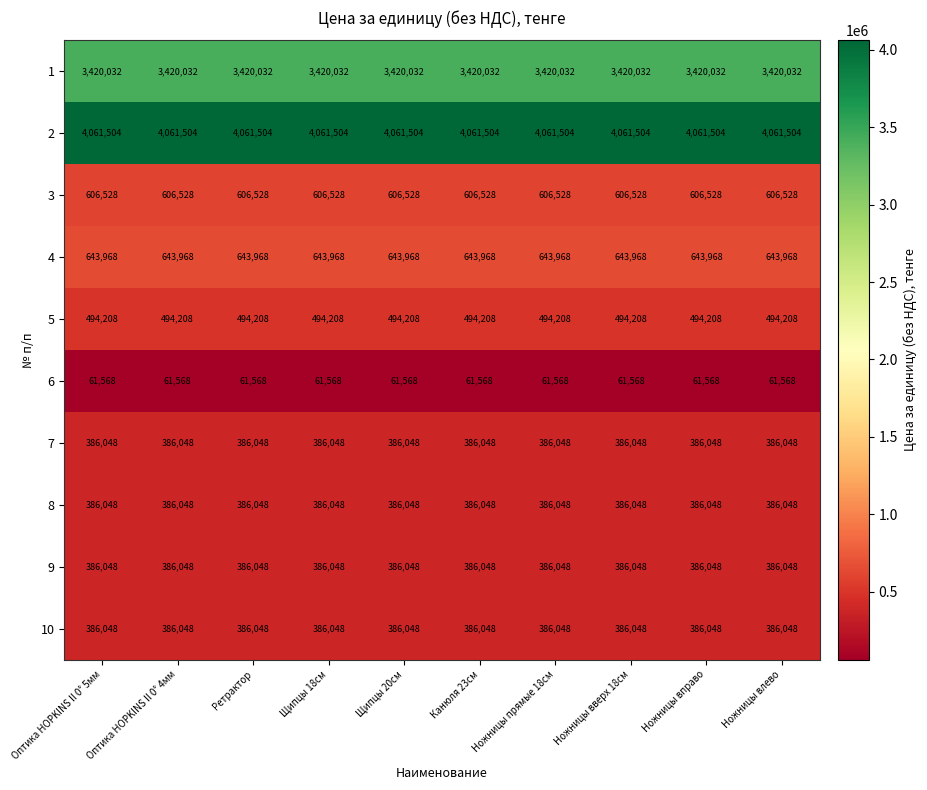

True or false: 9 has a value of 192615 at Оптика HOPKINS II 0° 5мм.

False